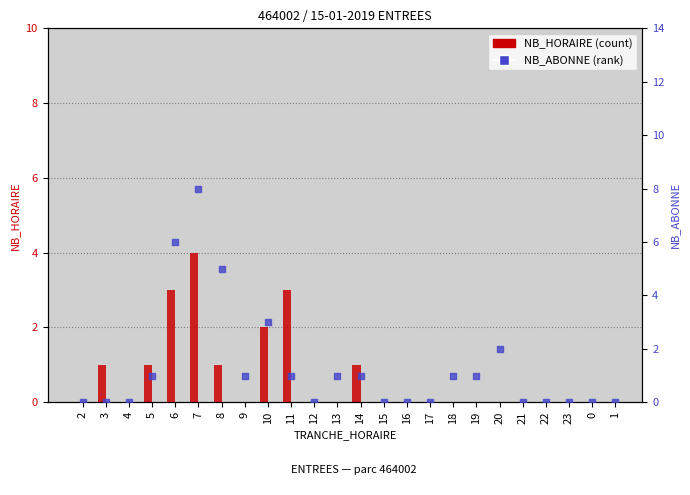

Which series reaches the maximum Y coordinate?

NB_ABONNE (rank)